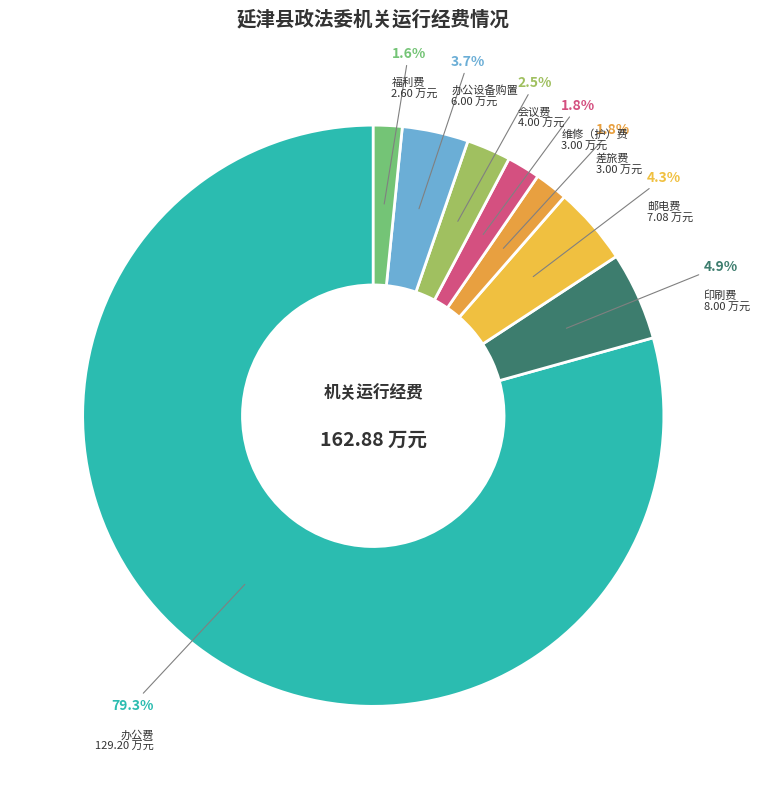

What is the largest slice in the pie chart?

办公费